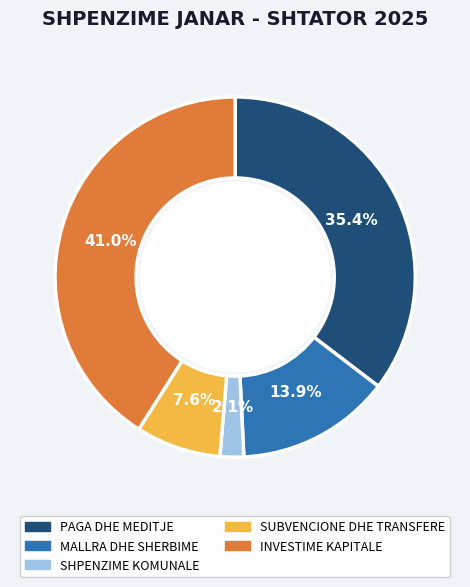

Rank the categories by value from lowest to highest.

SHPENZIME KOMUNALE, SUBVENCIONE DHE TRANSFERE, MALLRA DHE SHERBIME, PAGA DHE MEDITJE, INVESTIME KAPITALE